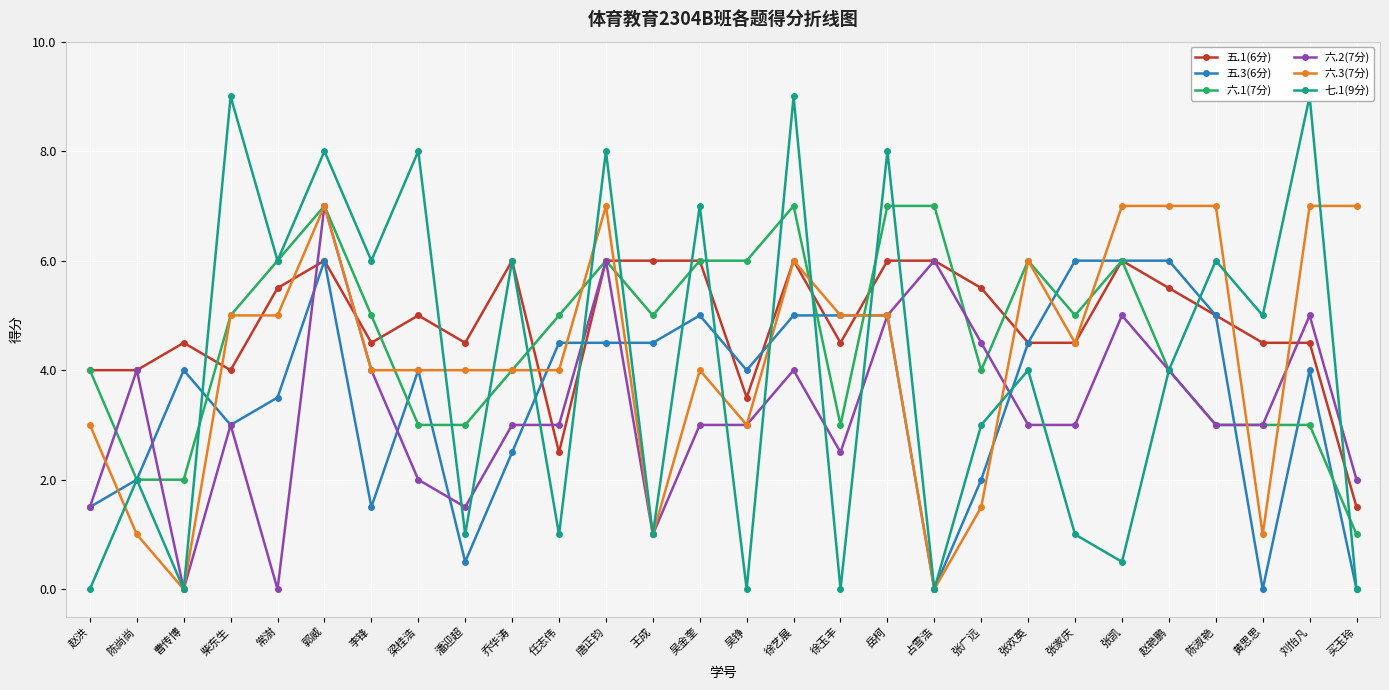

Reading right to left, list all the values displayed in this chart.

五.1(6分): 1.5	4.5	4.5	5.0	5.5	6.0	4.5	4.5	5.5	6.0	6.0	4.5	6.0	3.5	6.0	6.0	6.0	2.5	6.0	4.5	5.0	4.5	6.0	5.5	4.0	4.5	4.0	4.0
五.3(6分): 0.0	4.0	0.0	5.0	6.0	6.0	6.0	4.5	2.0	0.0	5.0	5.0	5.0	4.0	5.0	4.5	4.5	4.5	2.5	0.5	4.0	1.5	6.0	3.5	3.0	4.0	2.0	1.5
六.1(7分): 1.0	3.0	3.0	3.0	4.0	6.0	5.0	6.0	4.0	7.0	7.0	3.0	7.0	6.0	6.0	5.0	6.0	5.0	4.0	3.0	3.0	5.0	7.0	6.0	5.0	2.0	2.0	4.0
六.2(7分): 2.0	5.0	3.0	3.0	4.0	5.0	3.0	3.0	4.5	6.0	5.0	2.5	4.0	3.0	3.0	1.0	6.0	3.0	3.0	1.5	2.0	4.0	7.0	0.0	3.0	0.0	4.0	1.5
六.3(7分): 7.0	7.0	1.0	7.0	7.0	7.0	4.5	6.0	1.5	0.0	5.0	5.0	6.0	3.0	4.0	1.0	7.0	4.0	4.0	4.0	4.0	4.0	7.0	5.0	5.0	0.0	1.0	3.0
七.1(9分): 0.0	9.0	5.0	6.0	4.0	0.5	1.0	4.0	3.0	0.0	8.0	0.0	9.0	0.0	7.0	1.0	8.0	1.0	6.0	1.0	8.0	6.0	8.0	6.0	9.0	0.0	2.0	0.0